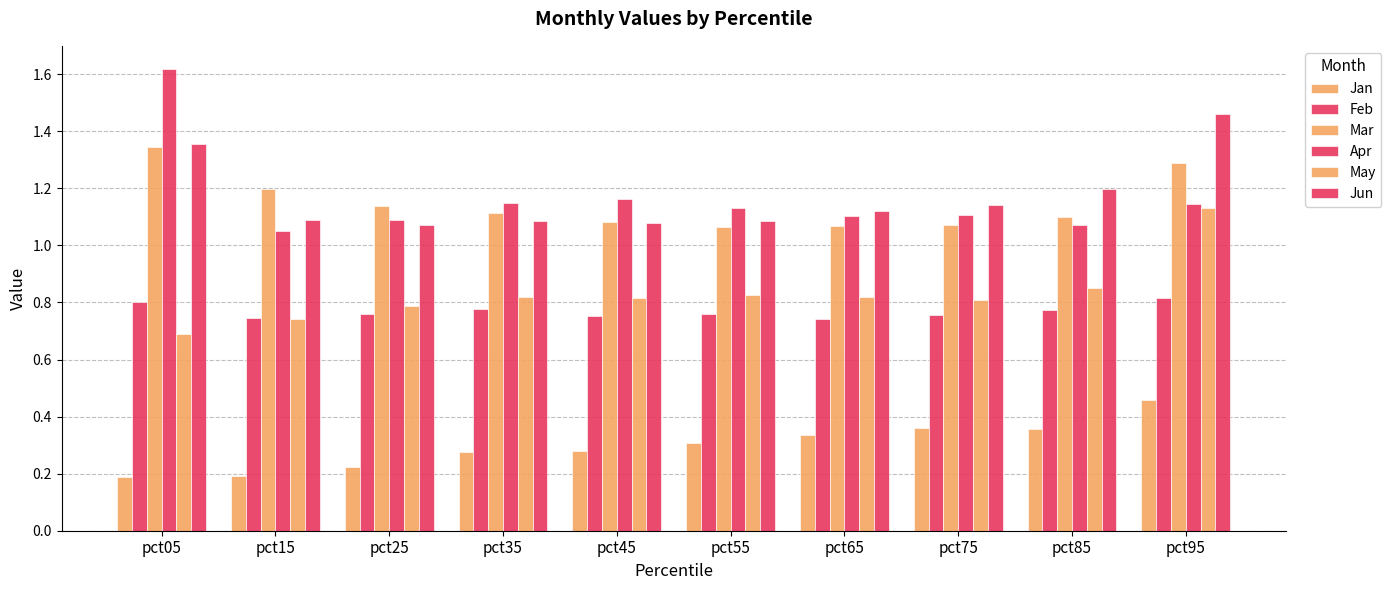

What is the total value across all series at pct95?

6.3